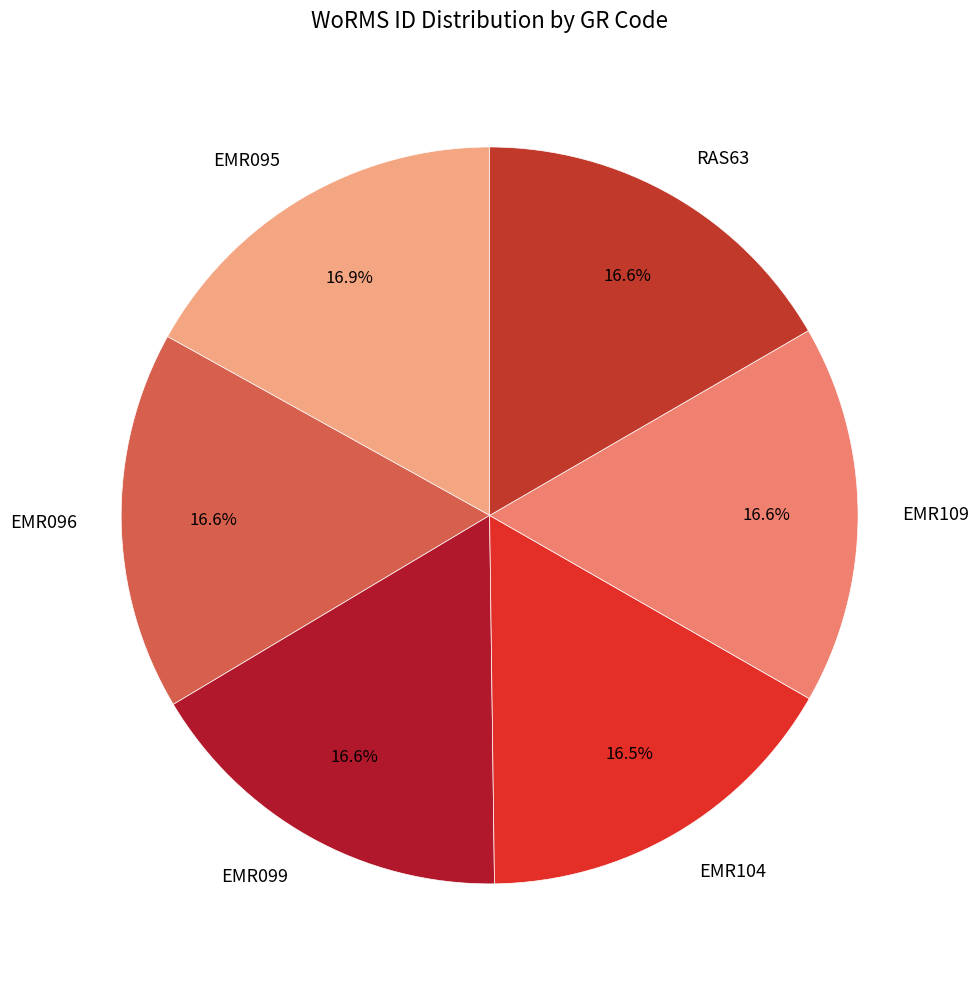

Does any single category account for the majority?

No